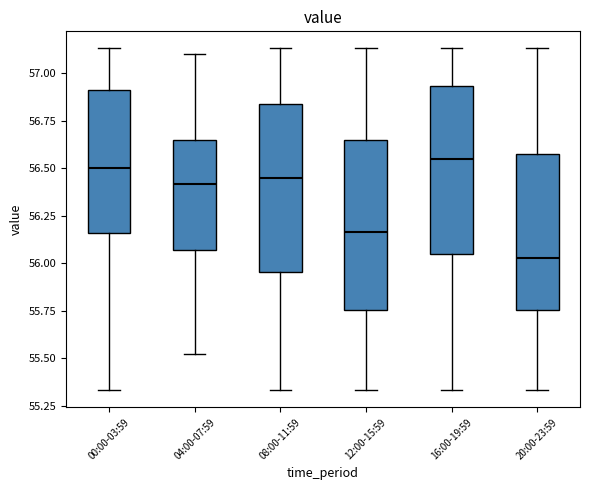

Where is the lower edge of the box for 00:00-03:59 on the y-axis? The values are not printed on the chart, so give them approximately, as read against the axis.

56.15